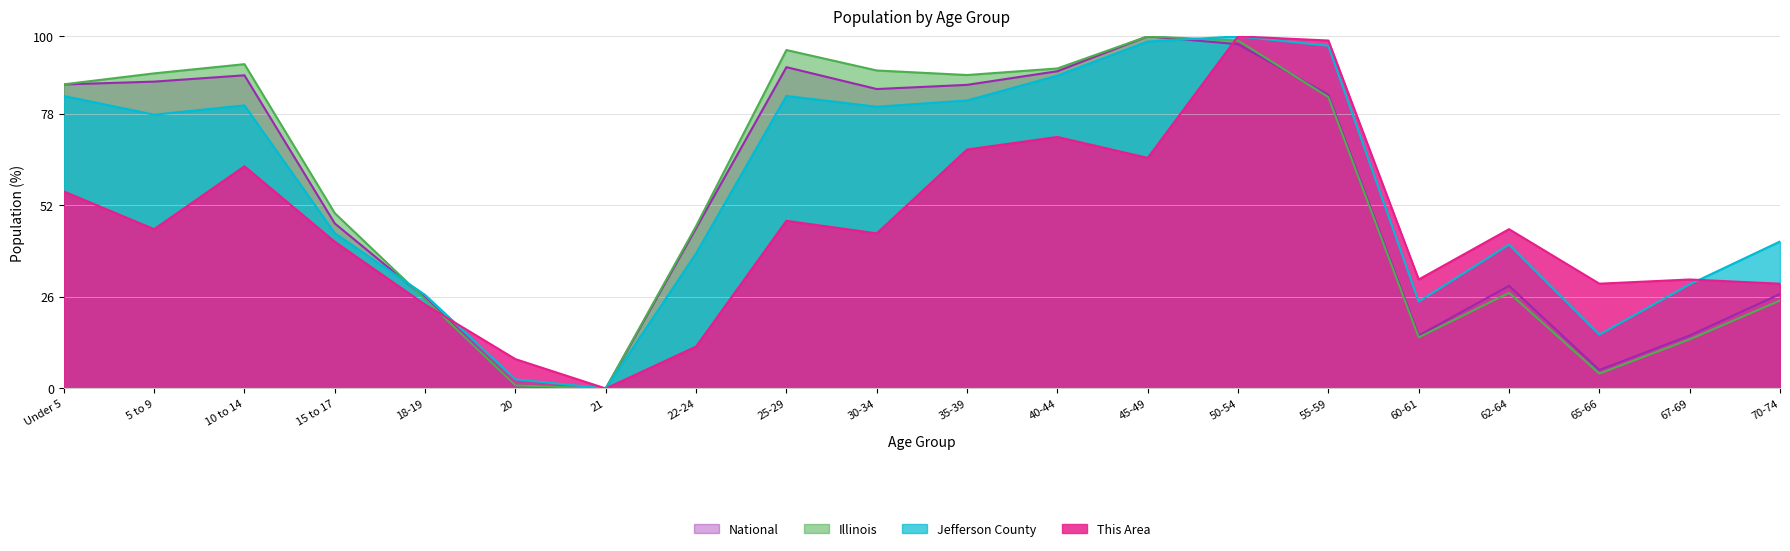

Count the number of categories in the chart.

20